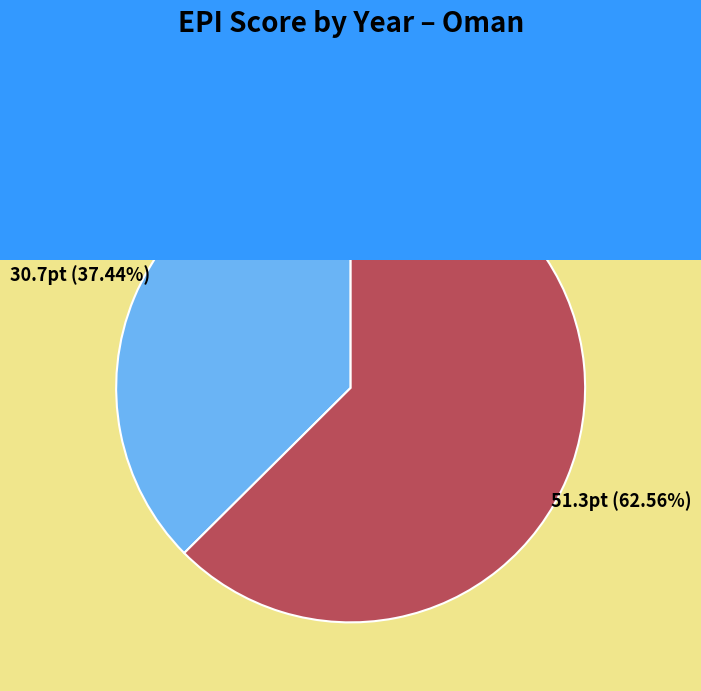

To the nearest percent, what is the difference between the largest and smallest slice percentages?

25%